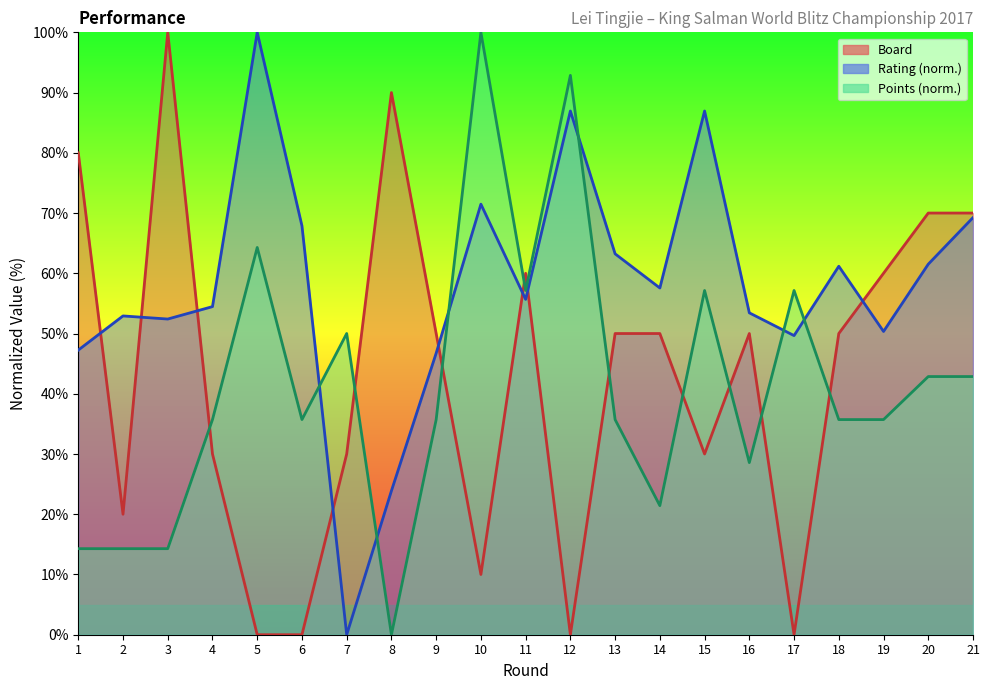

Reading left to right, list all the values displayed in this chart.

Board: 80.0	20.0	100.0	30.0	0.0	0.0	30.0	90.0	50.0	10.0	60.0	0.0	50.0	50.0	30.0	50.0	0.0	50.0	60.0	70.0	70.0
Rating: 47.3	52.9	52.4	54.5	100.0	67.9	0.0	23.9	46.7	71.5	55.7	86.9	63.2	57.6	86.9	53.4	49.7	61.2	50.3	61.5	69.2
Points: 14.3	14.3	14.3	35.7	64.3	35.7	50.0	0.0	35.7	100.0	57.1	92.9	35.7	21.4	57.1	28.6	57.1	35.7	35.7	42.9	42.9